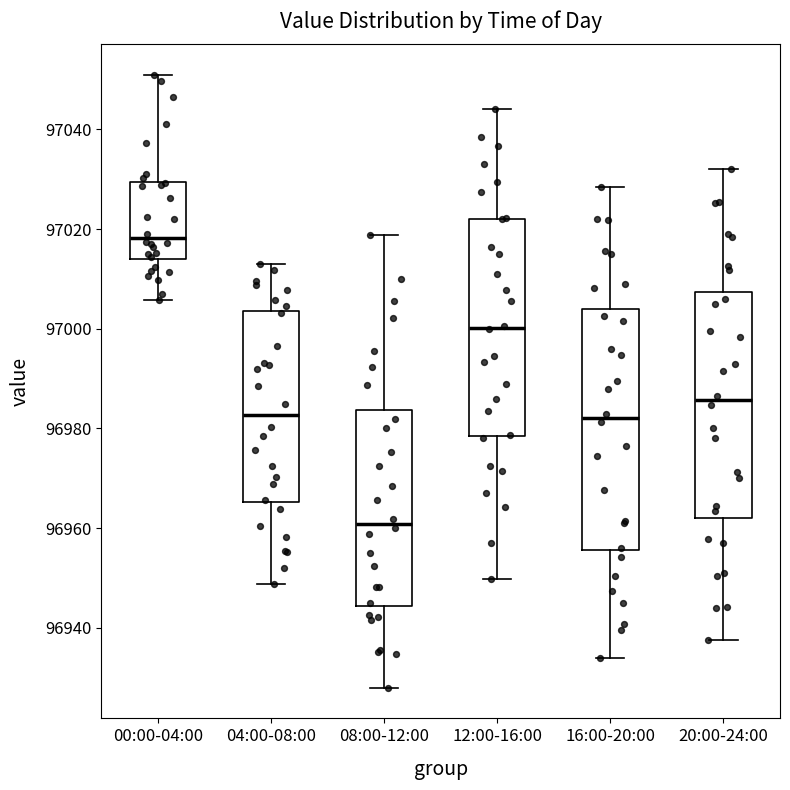

Where is the lower edge of the box for 12:00-16:00 on the y-axis? The values are not printed on the chart, so give them approximately, as read against the axis.

96978